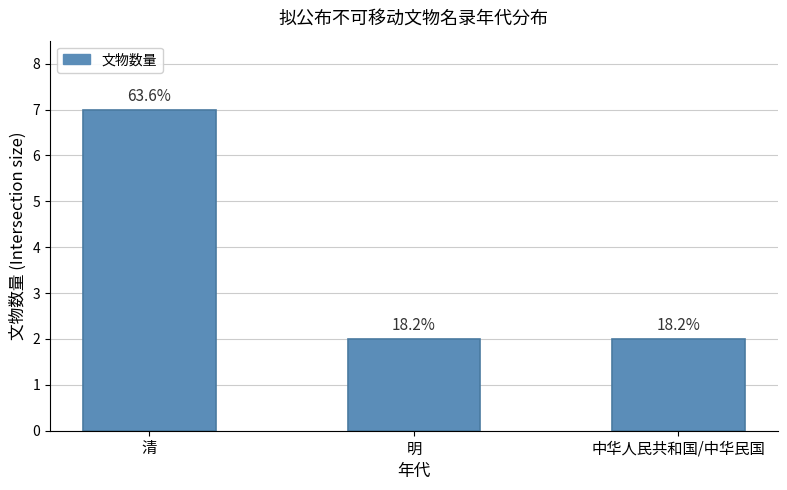

What is the label of the 3rd bar from the right?

清